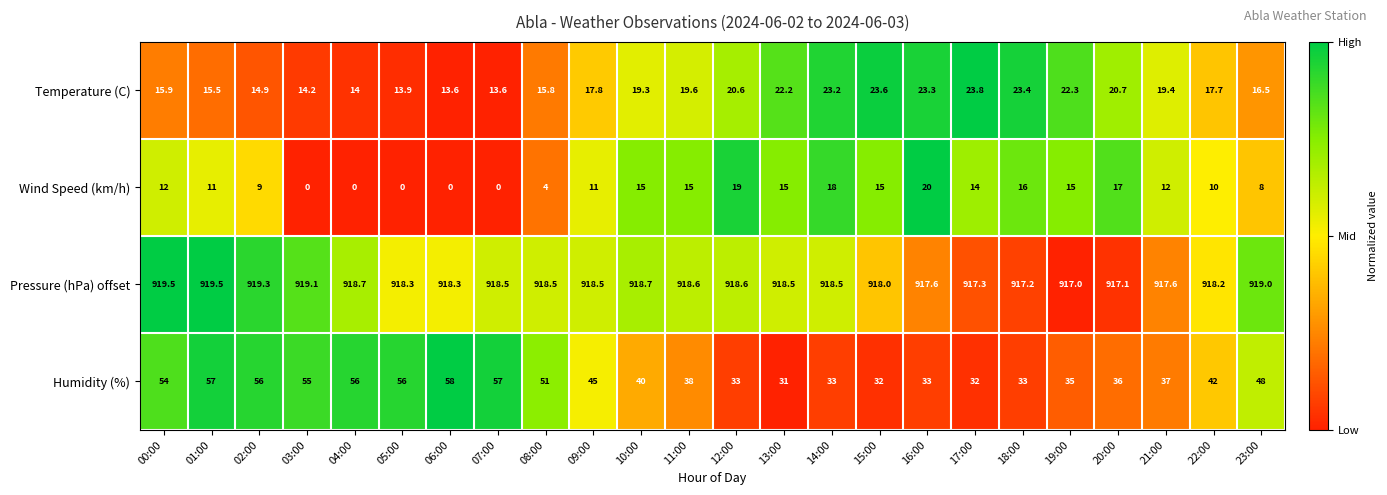

At how many categories does at least one series exceed 0?

24